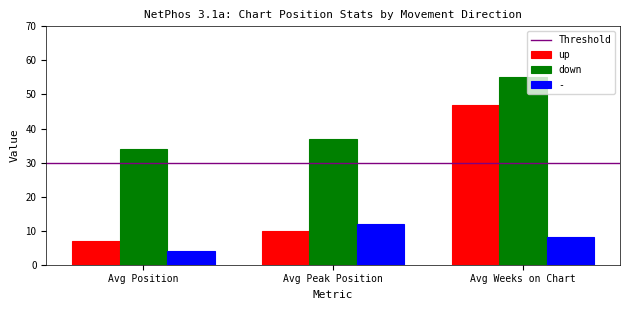

How many data points in - are less than 8?

1